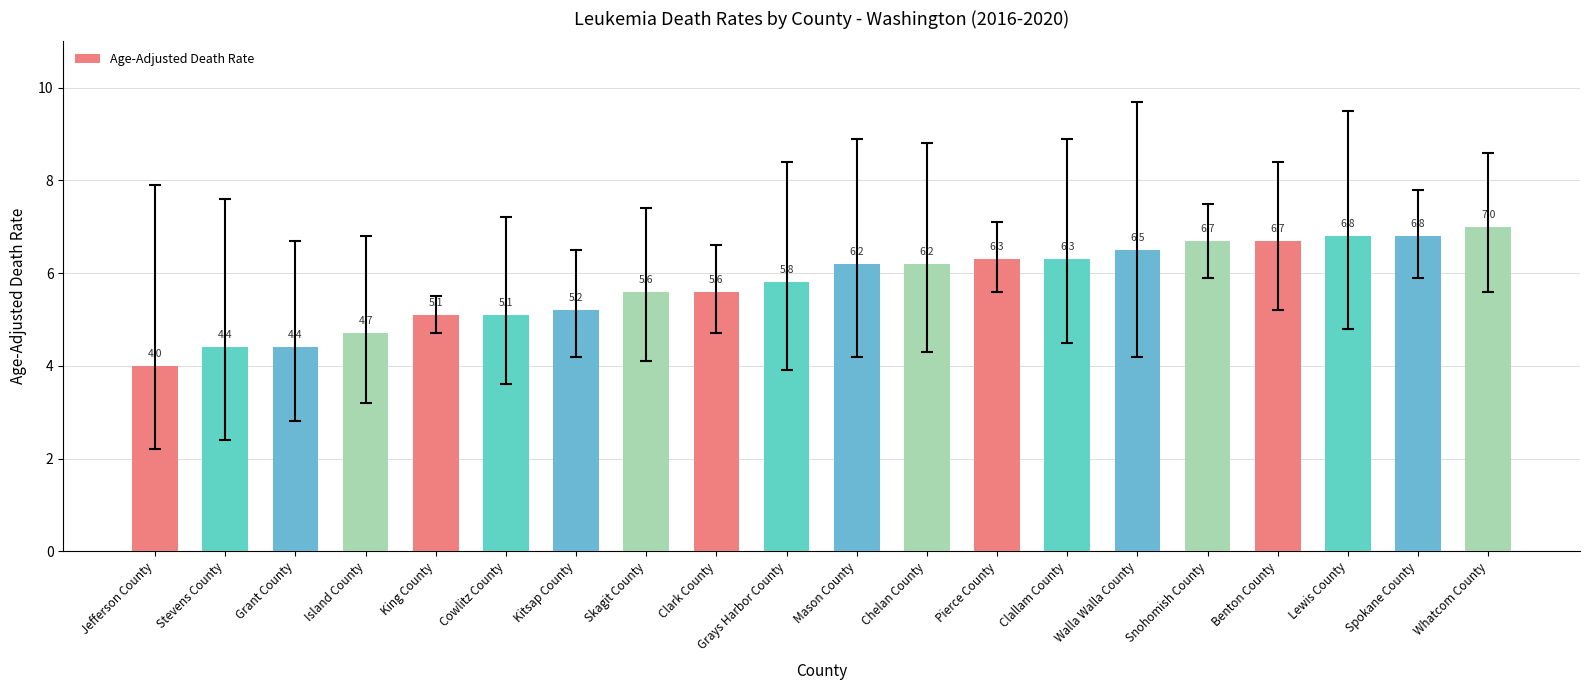

At which label does the data first exceed 6?

Mason County